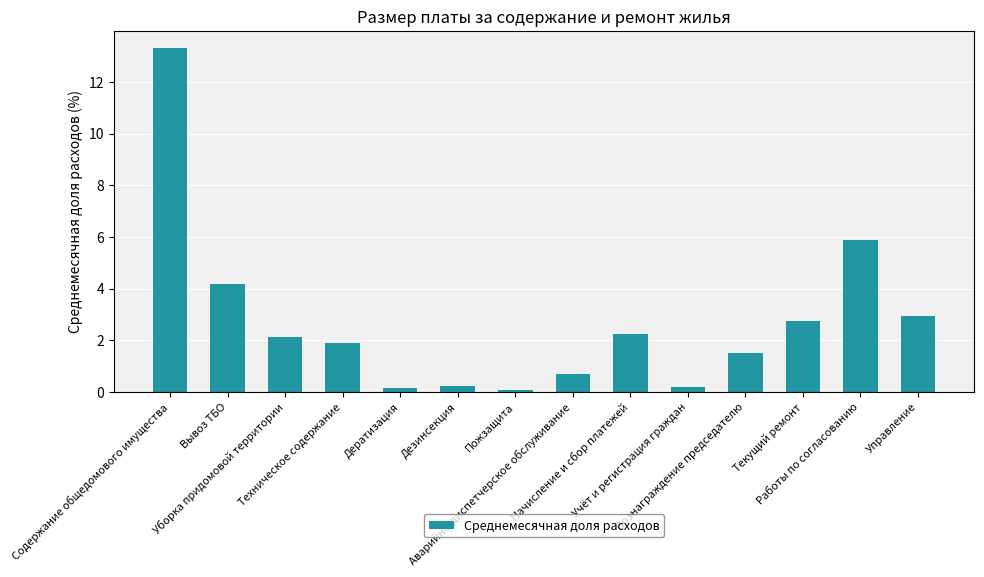

How many categories are shown in the chart?

14